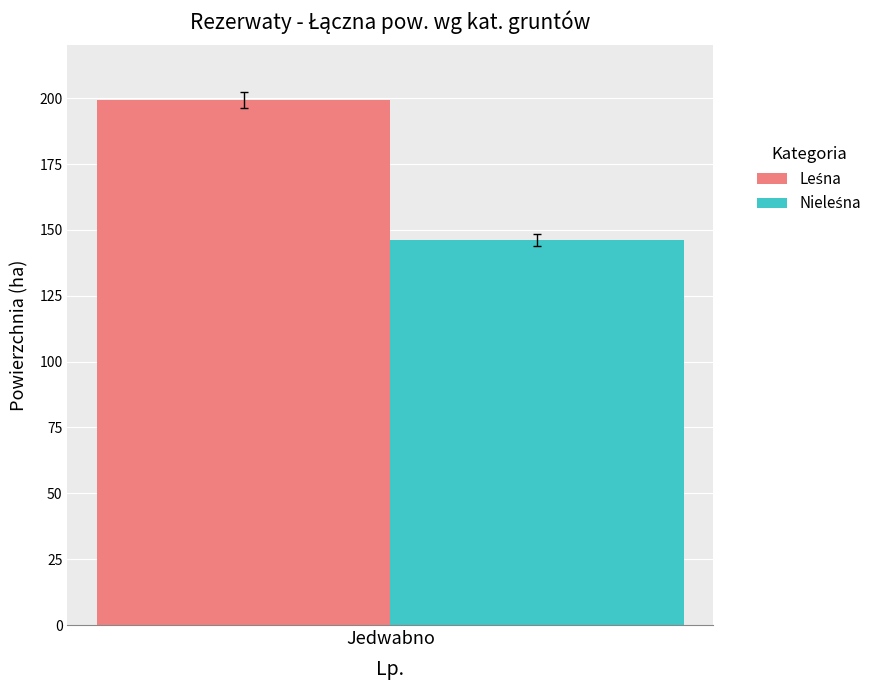

How many distinct data groups are displayed?

2